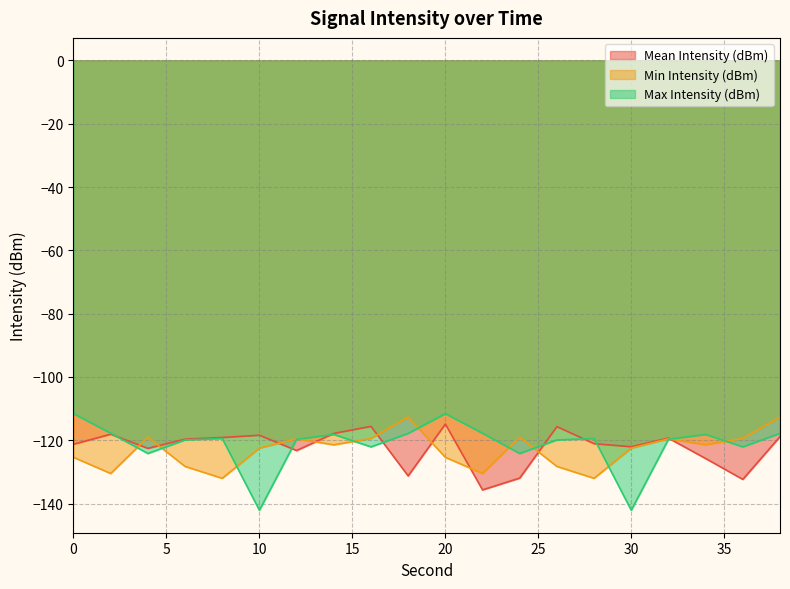

What is the minimum value shown in the chart?

-142.1